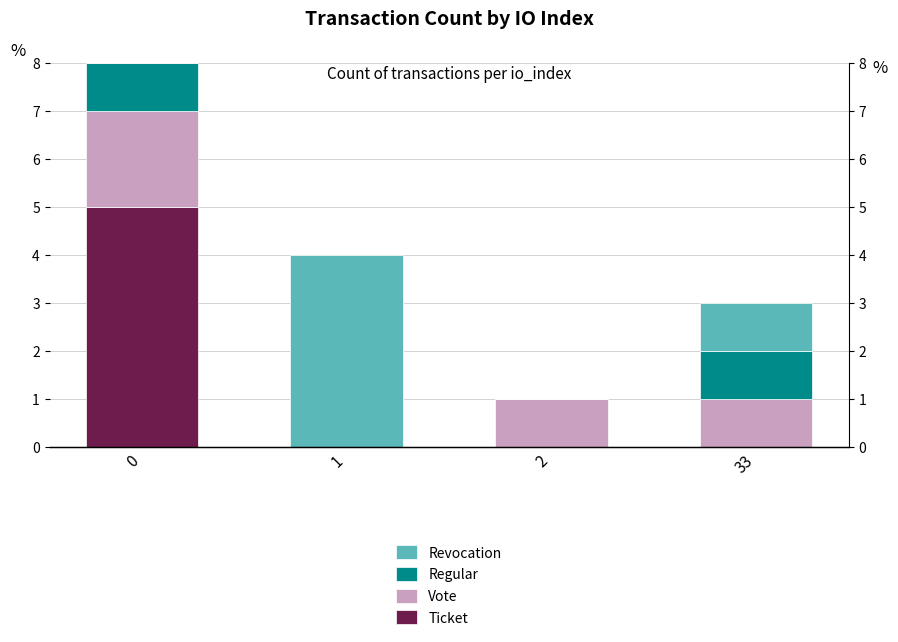

What is the spread (max minus min) of values at 33?

1